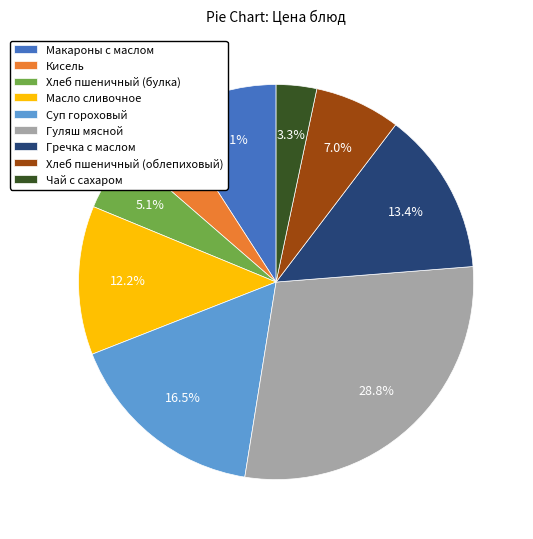

Between Масло сливочное and Макароны с маслом, which is larger?

Масло сливочное